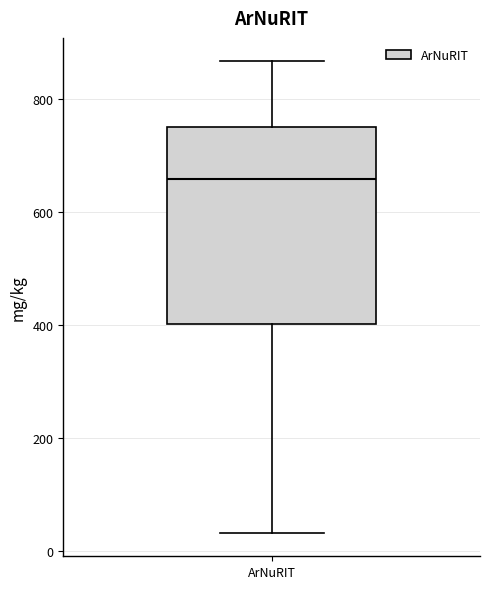

Where does the lower whisker of the box for ArNuRIT end on the y-axis? The values are not printed on the chart, so give them approximately, as read against the axis.

40